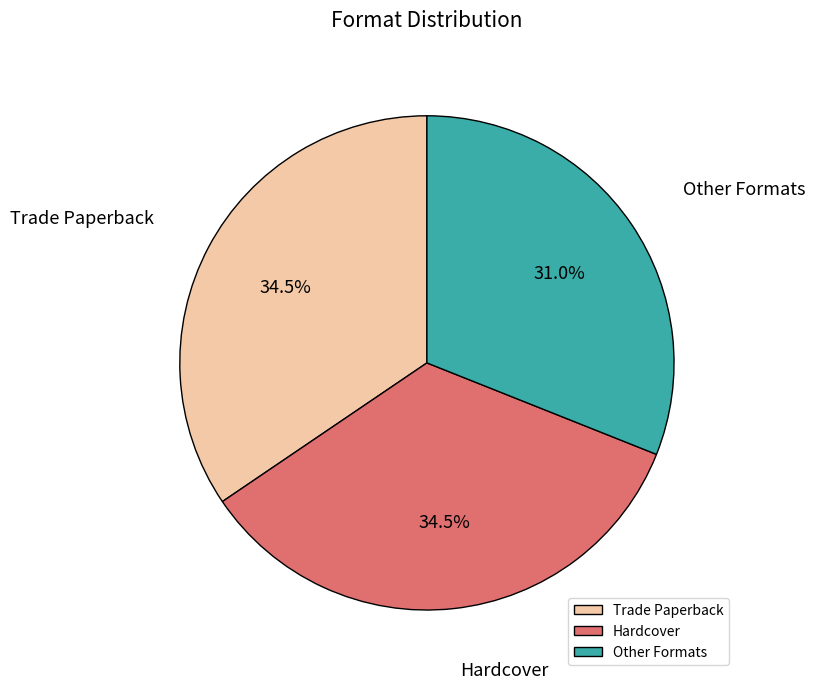

Approximately how many times larger is the value at Trade Paperback compared to Hardcover?

1.0